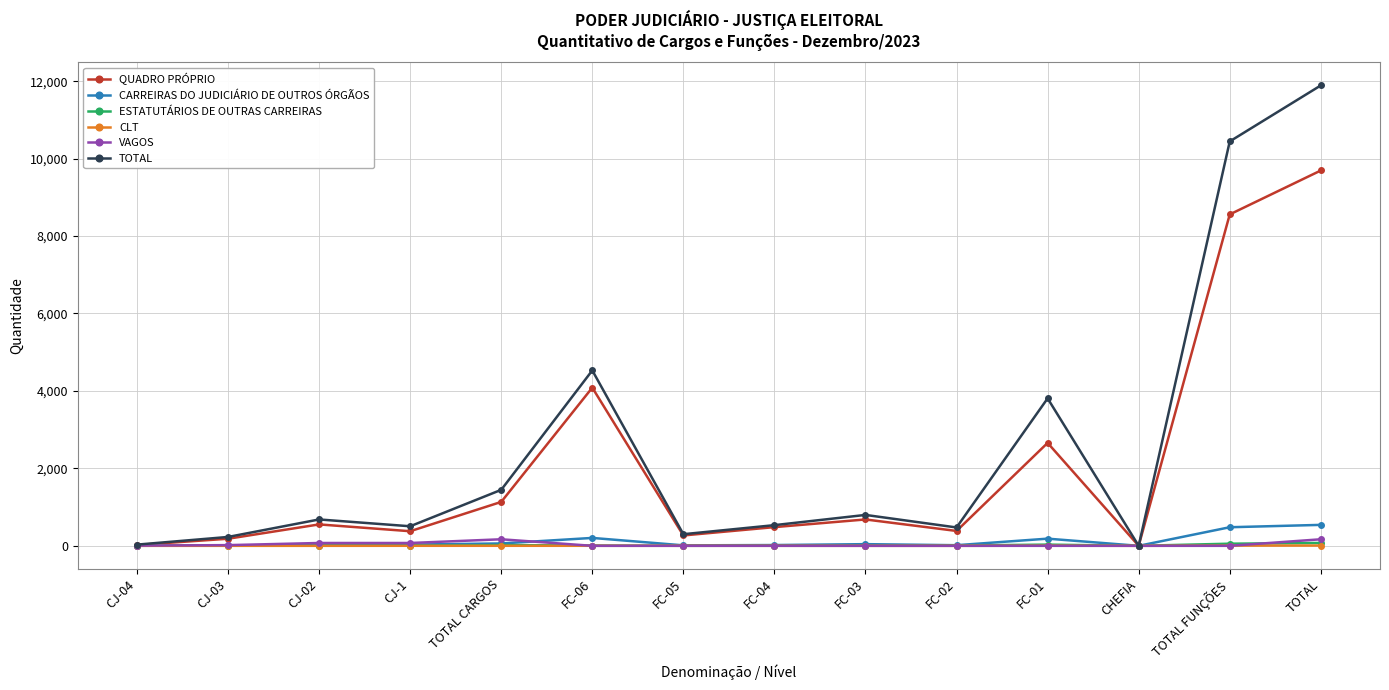

The TOTAL series shows 1446 at TOTAL CARGOS. True or false?

True